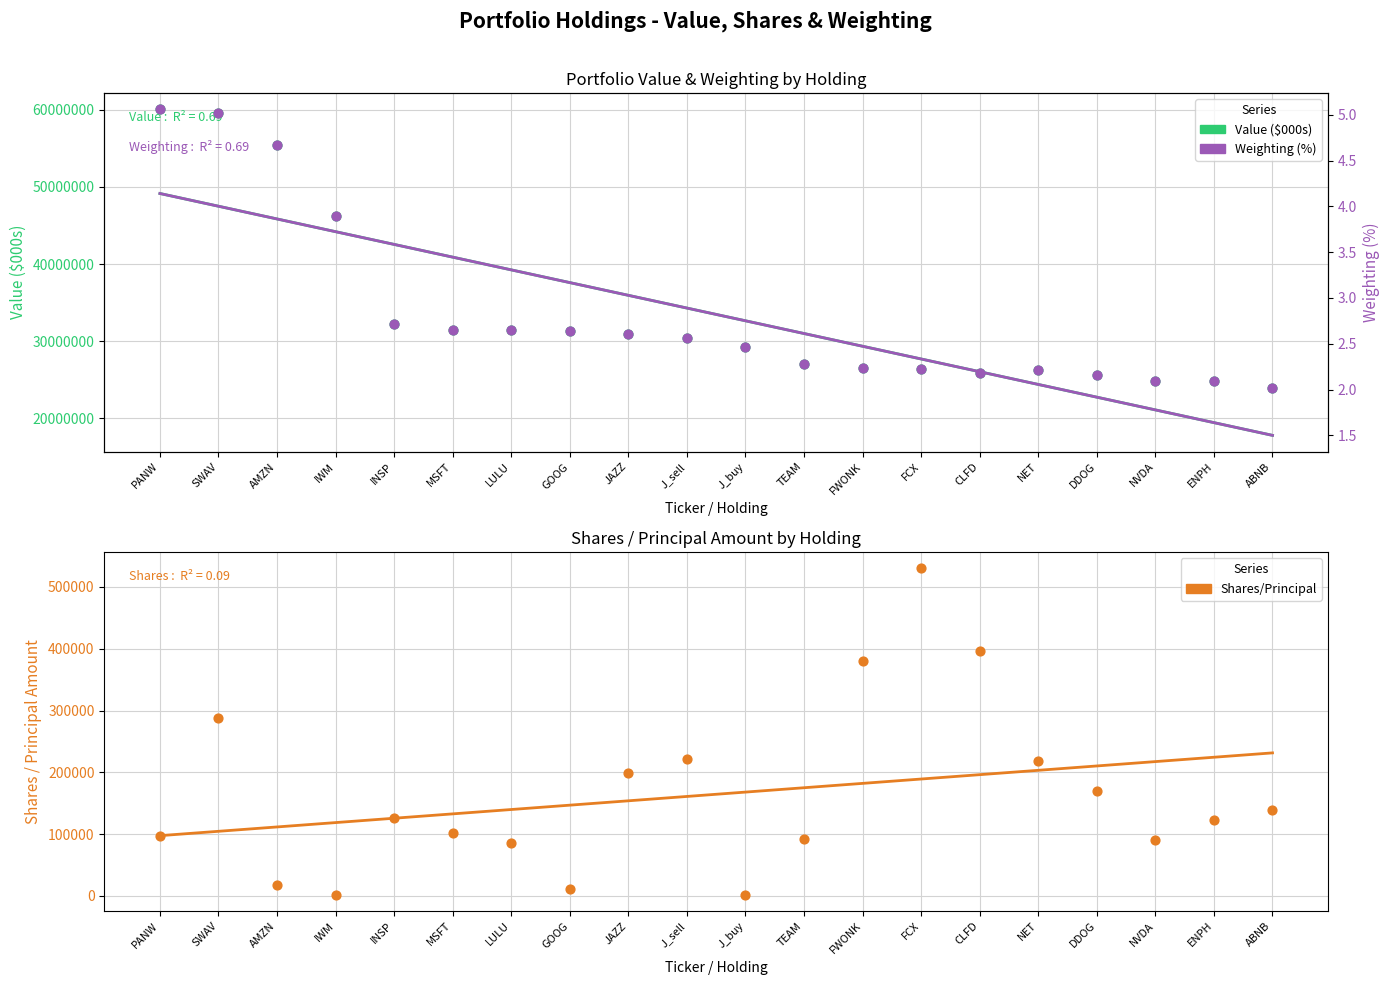

Which series contains the highest Y value?

Value ($000s)